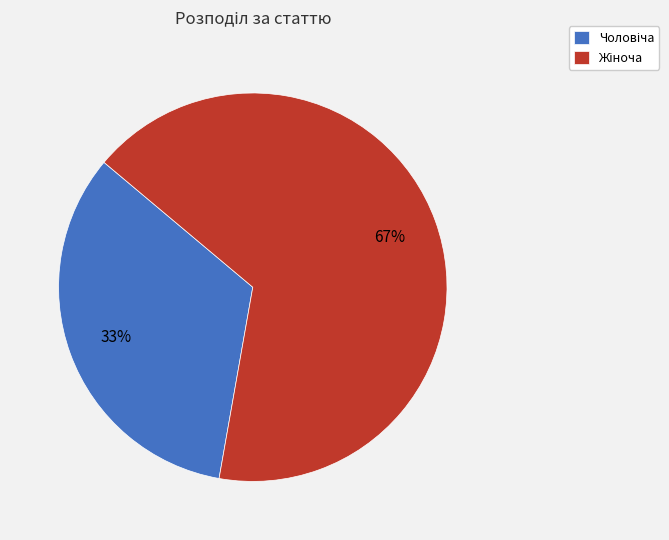

How many segments does this pie chart have?

2